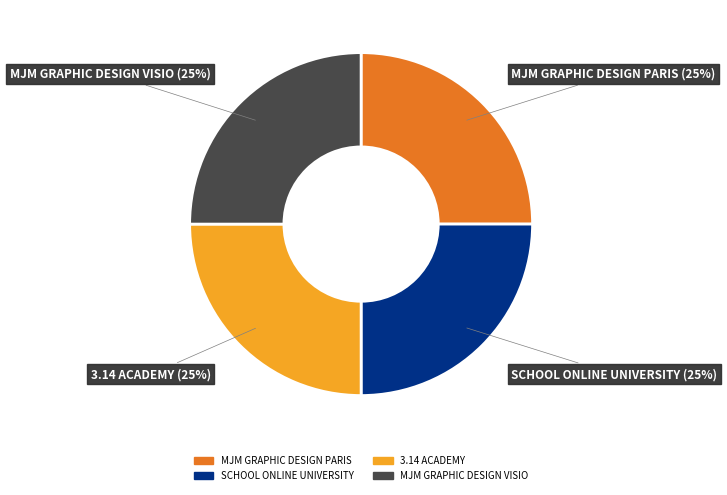

Is there any slice that represents more than half of the pie?

No